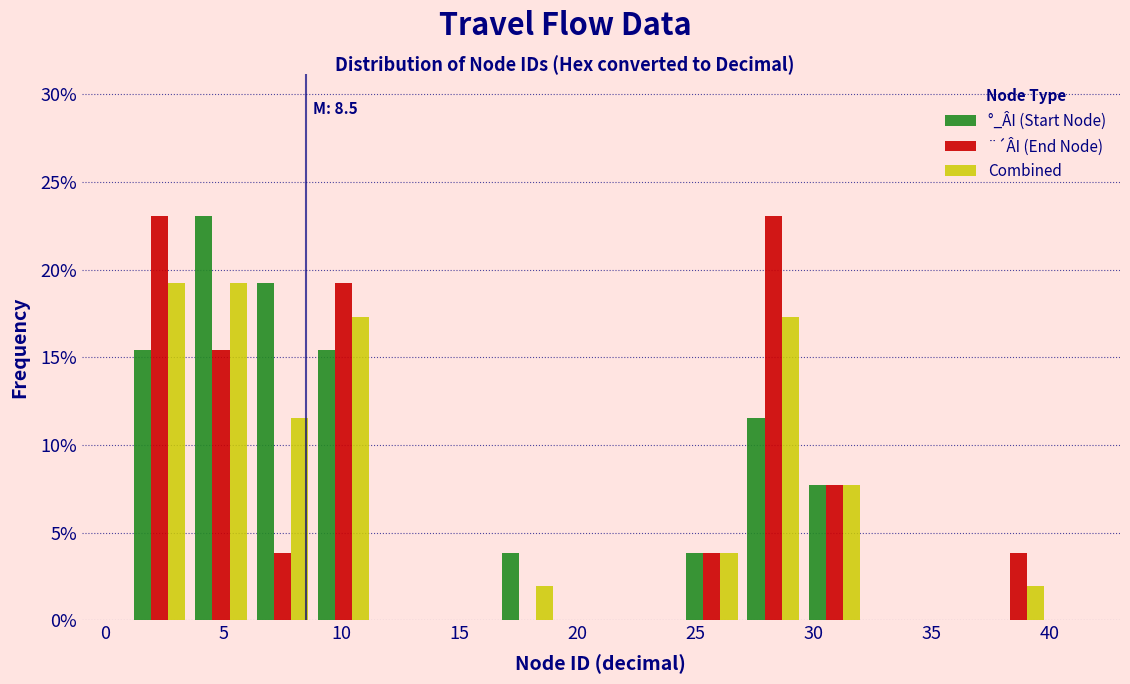

In the °_ÂI (Start Node) series, which range on the x-axis has the tallest bar?

3.6 to 6.2